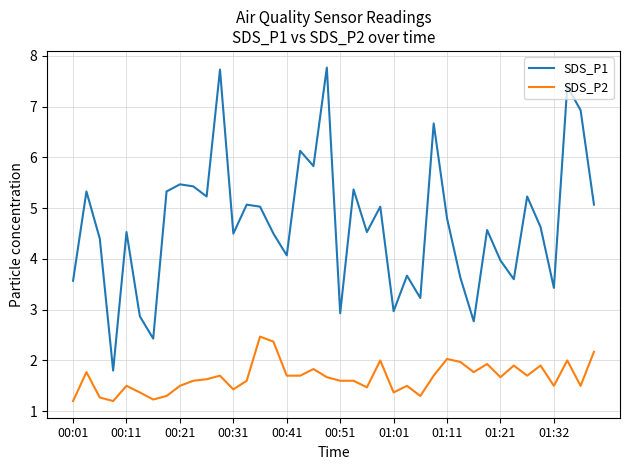

What is the smallest value displayed?

1.2